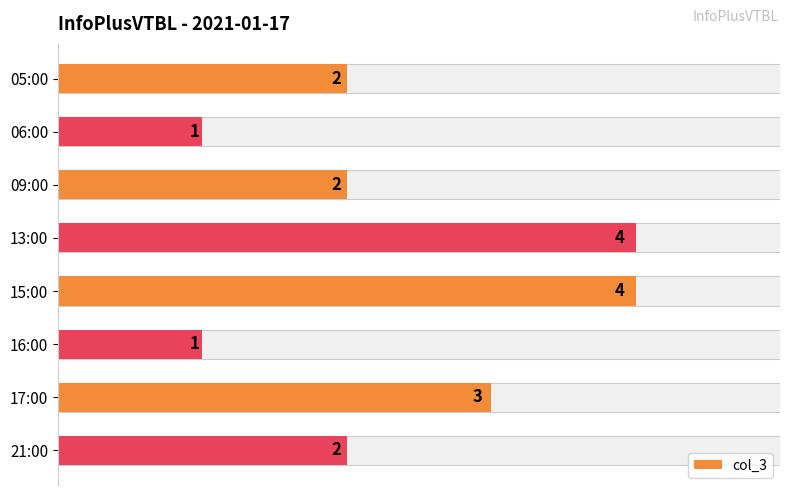

List the labels in order of value, smallest first.

06:00, 16:00, 05:00, 09:00, 21:00, 17:00, 13:00, 15:00